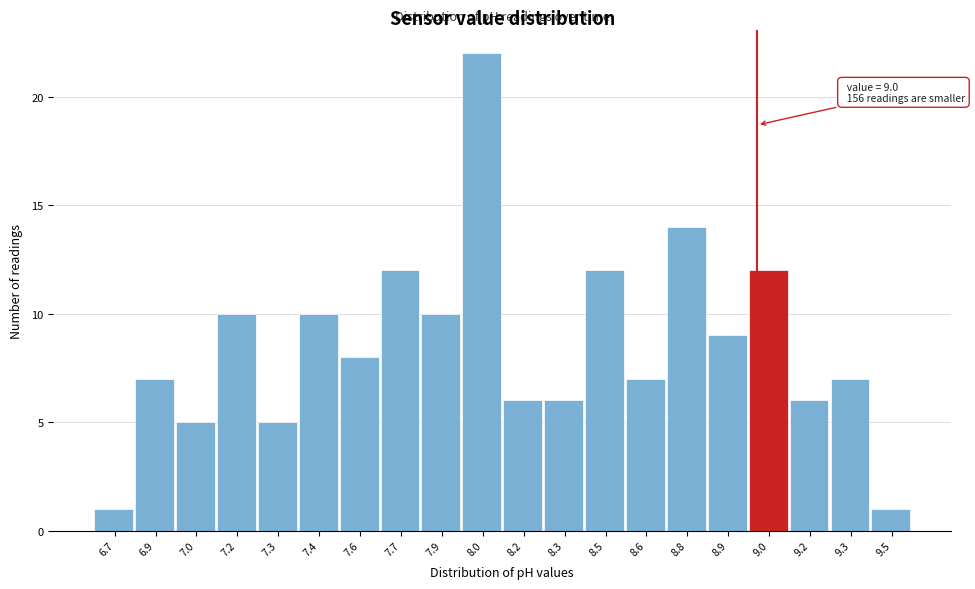

Reading left to right, list all the values displayed in this chart.

1	7	5	10	5	10	8	12	10	22	6	6	12	7	14	9	12	6	7	1